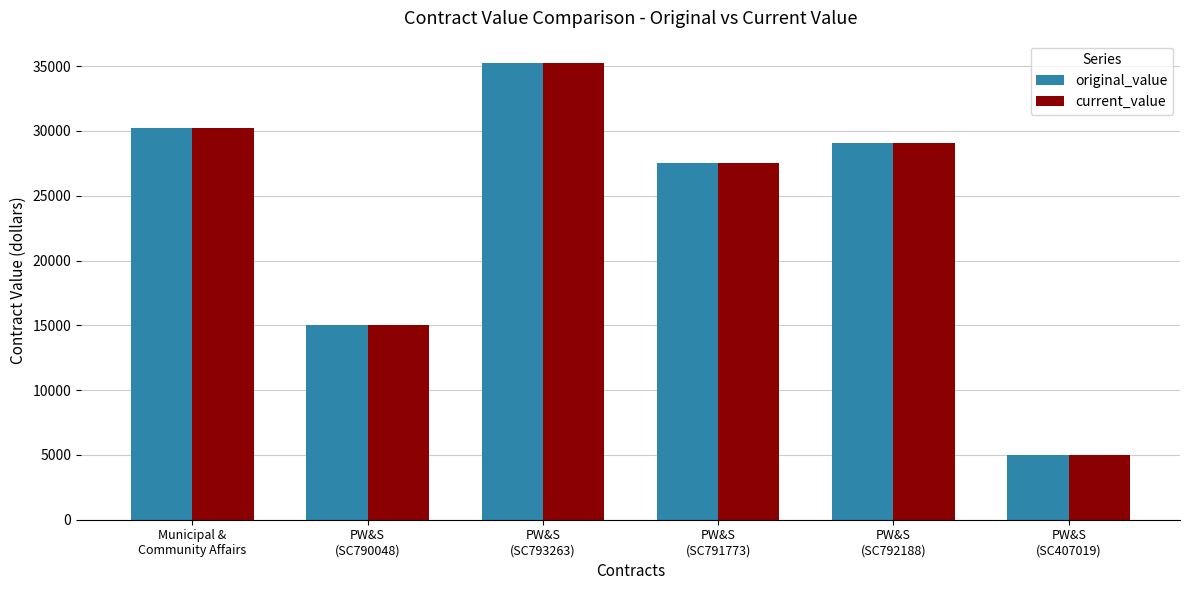

The current_value series shows 12240.7 at Municipal &
Community Affairs. True or false?

False